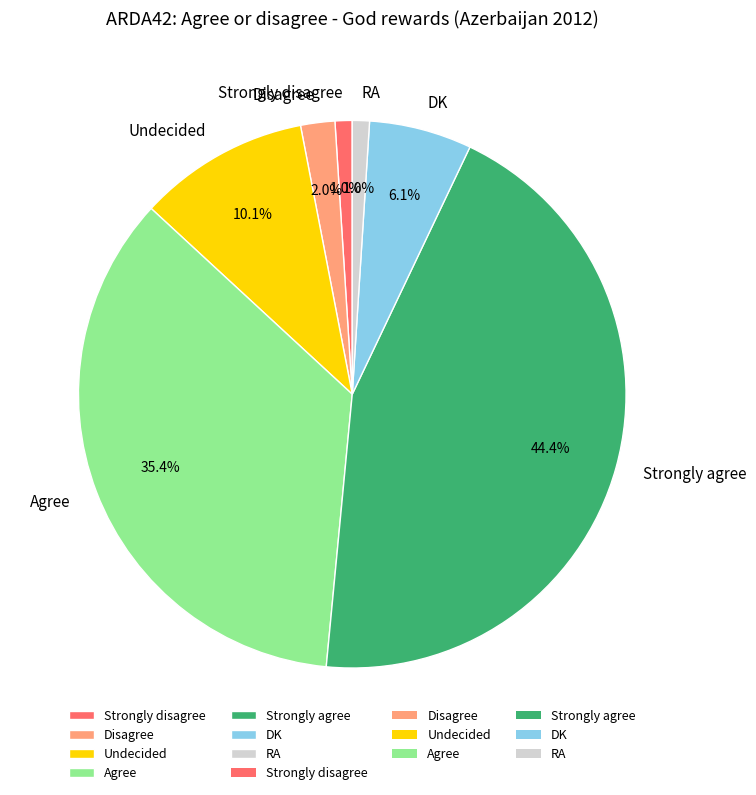

To the nearest percent, what portion does Strongly agree represent?

44%